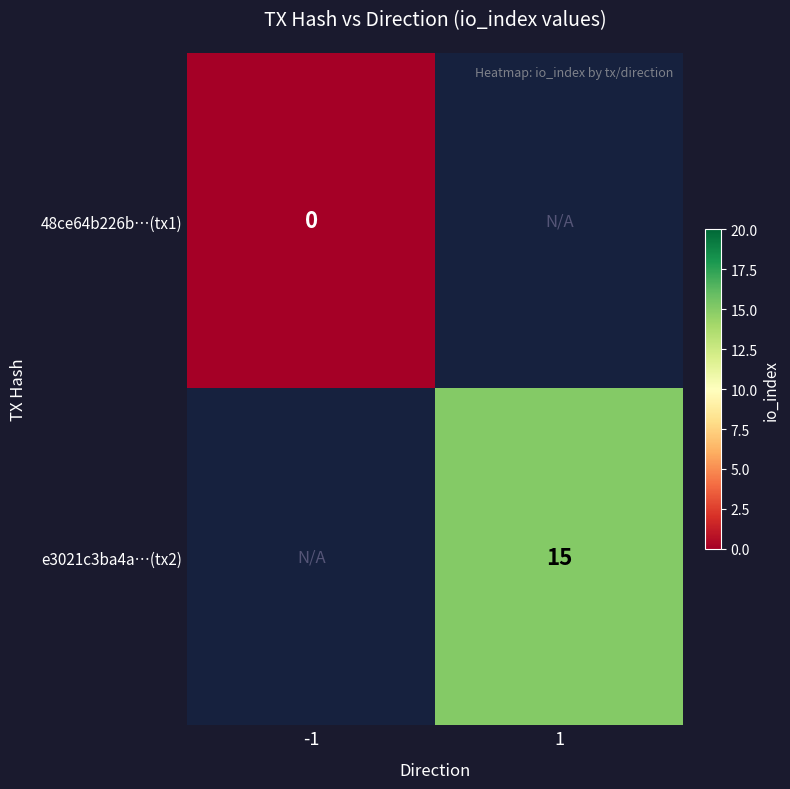

Is the value of e3021c3ba4a…(tx2) at 1 greater than the value of 48ce64b226b…(tx1) at -1?

Yes